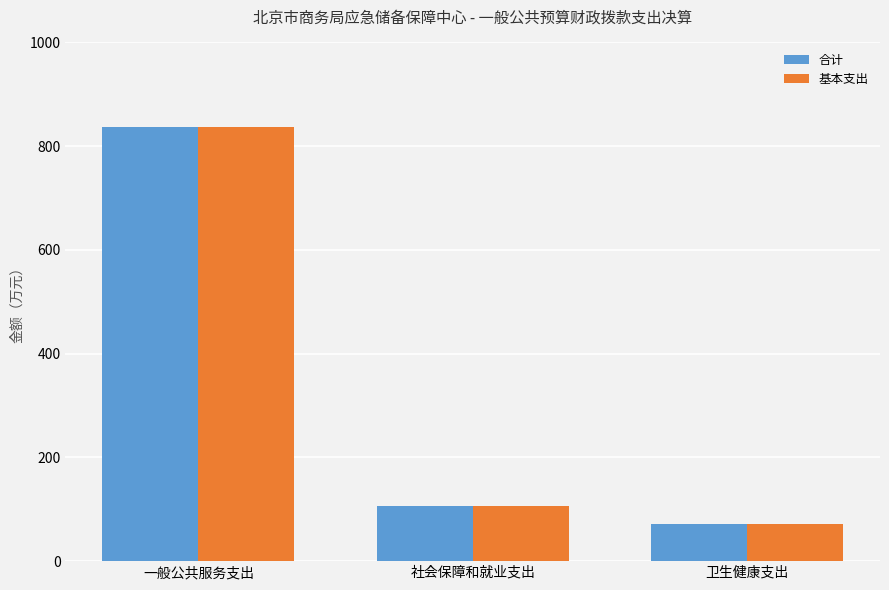

Reading left to right, extract all data points from this chart.

合计: 一般公共服务支出=837.3	社会保障和就业支出=105.5	卫生健康支出=72.5
基本支出: 一般公共服务支出=837.3	社会保障和就业支出=105.5	卫生健康支出=72.5